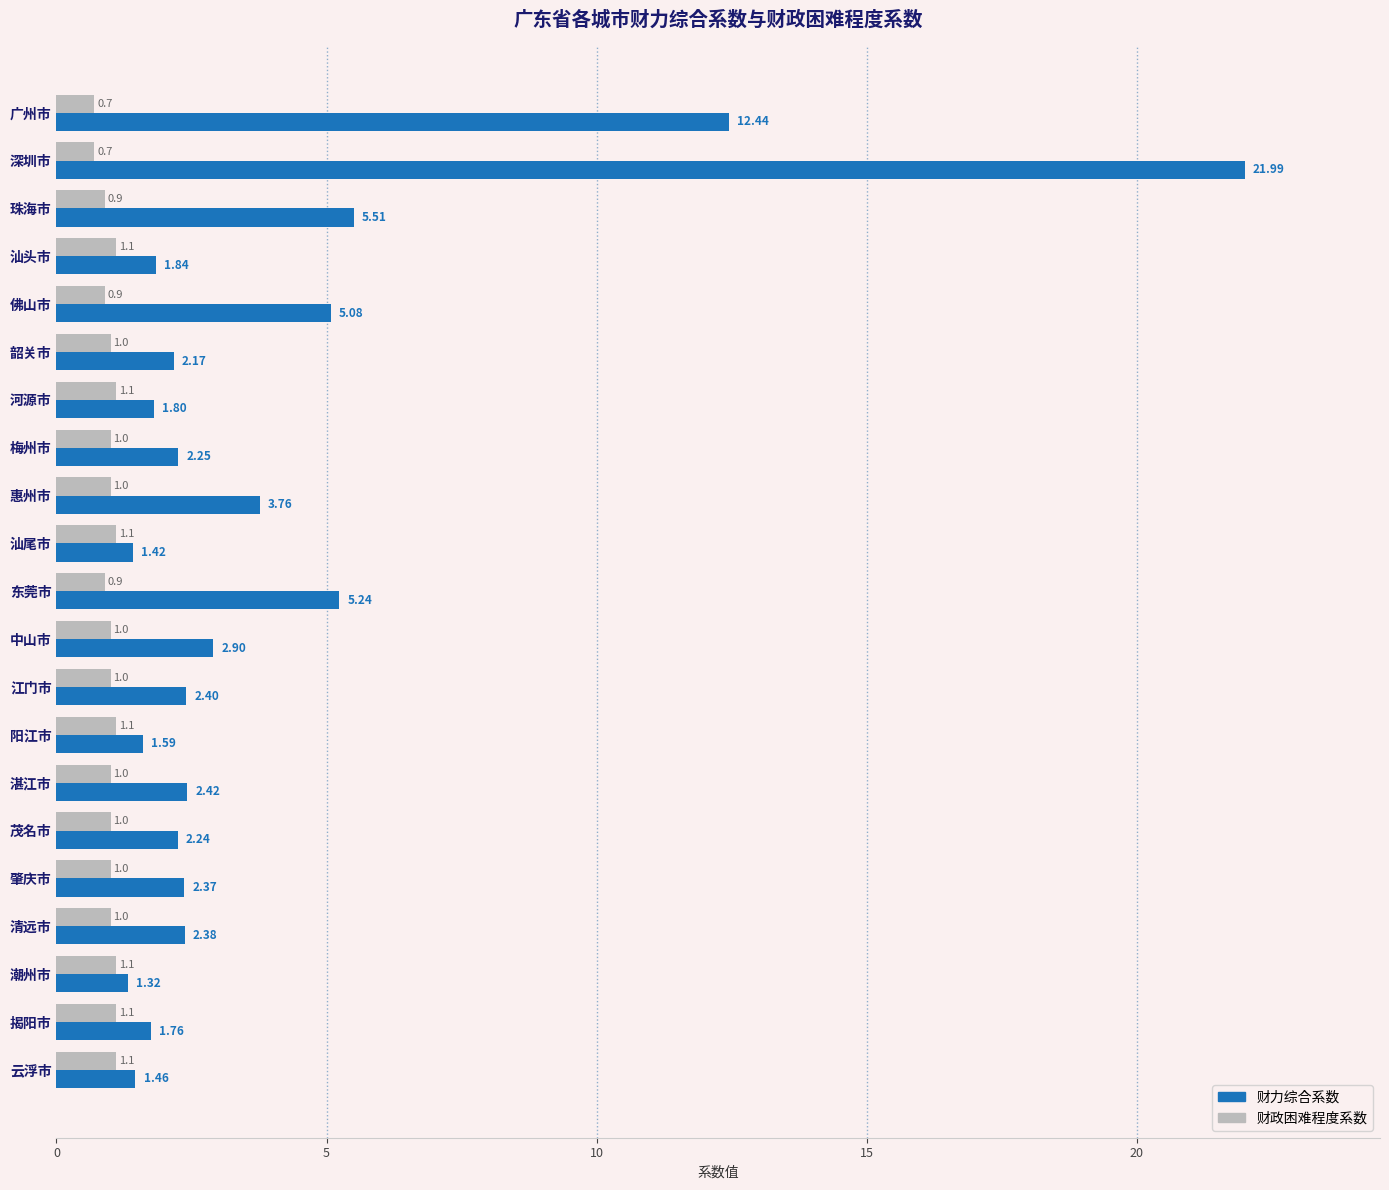

How many distinct data groups are displayed?

2